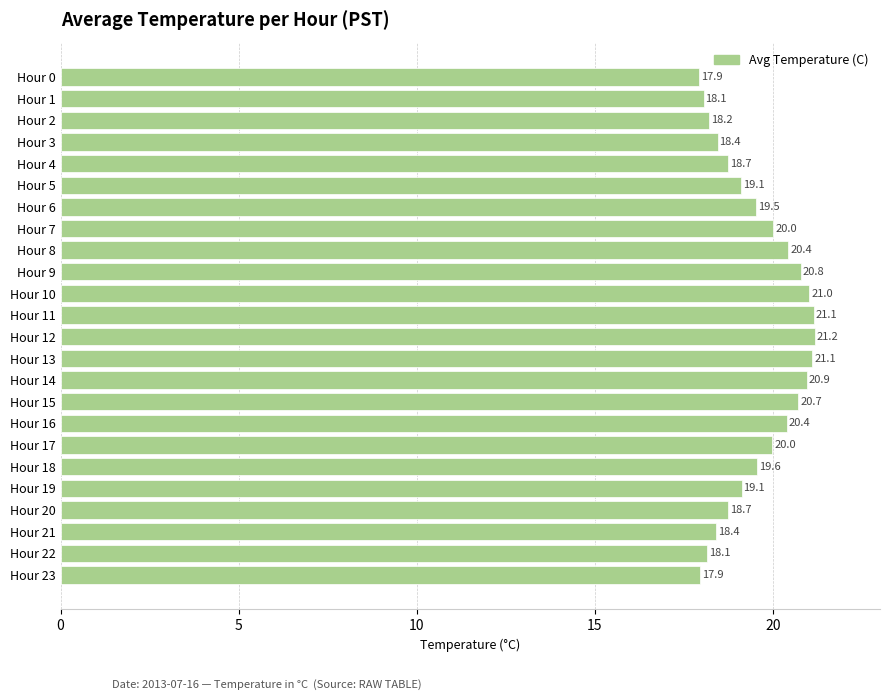

What is the value of the 19th bar from the top?

19.6